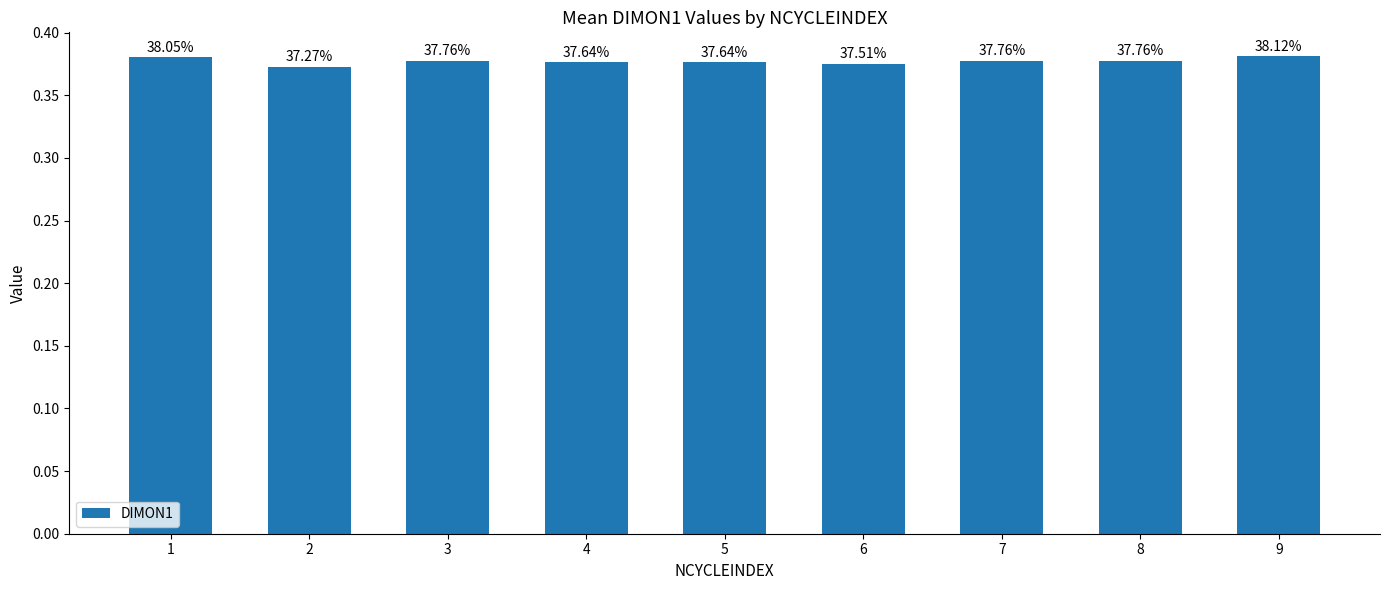

Is it true that the value at 6 is 0.5?

False